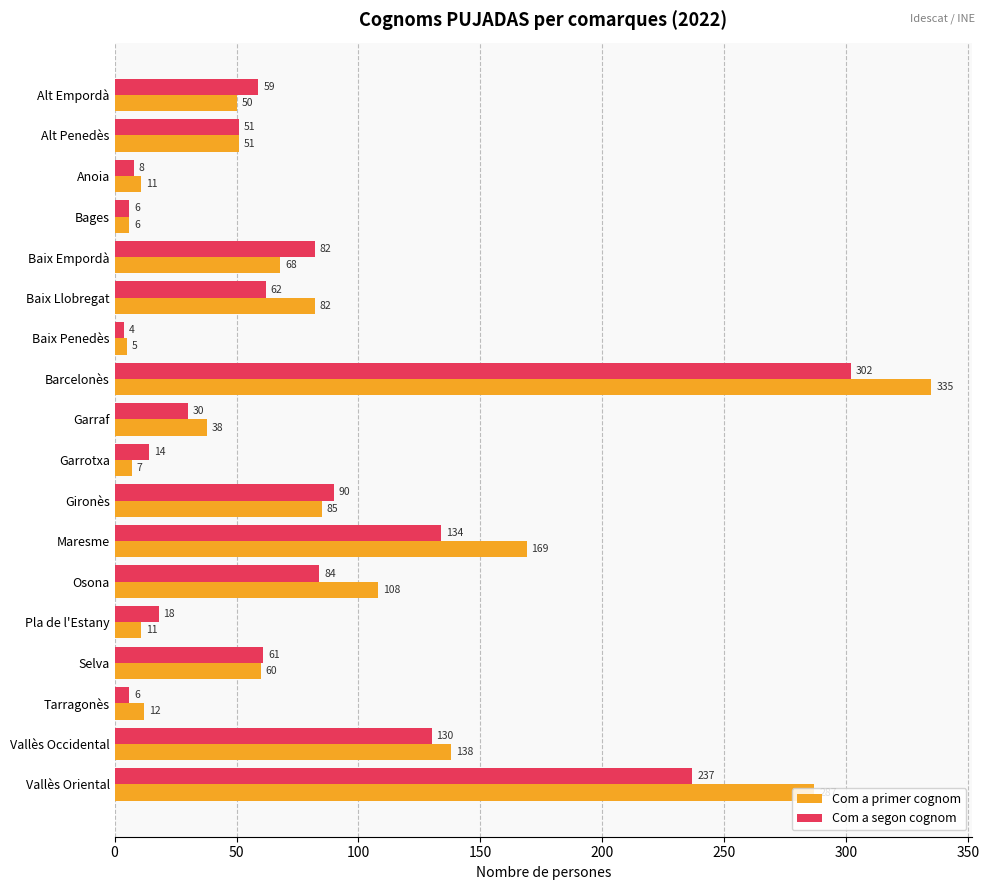

At how many categories does at least one series exceed 189?

2